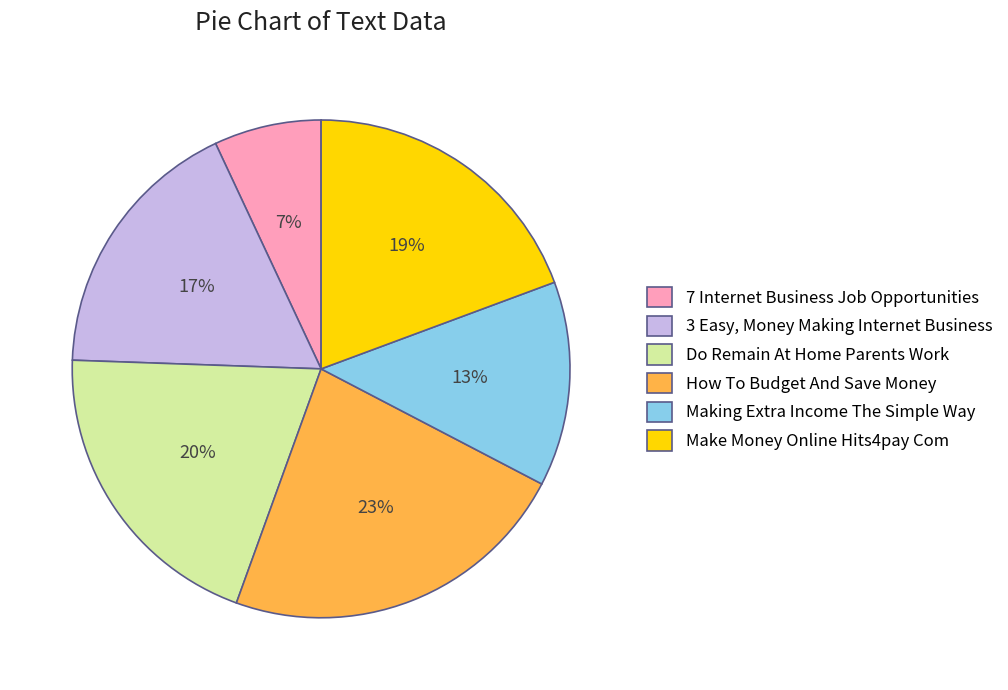

Does How To Budget And Save Money represent more than half of the total?

No